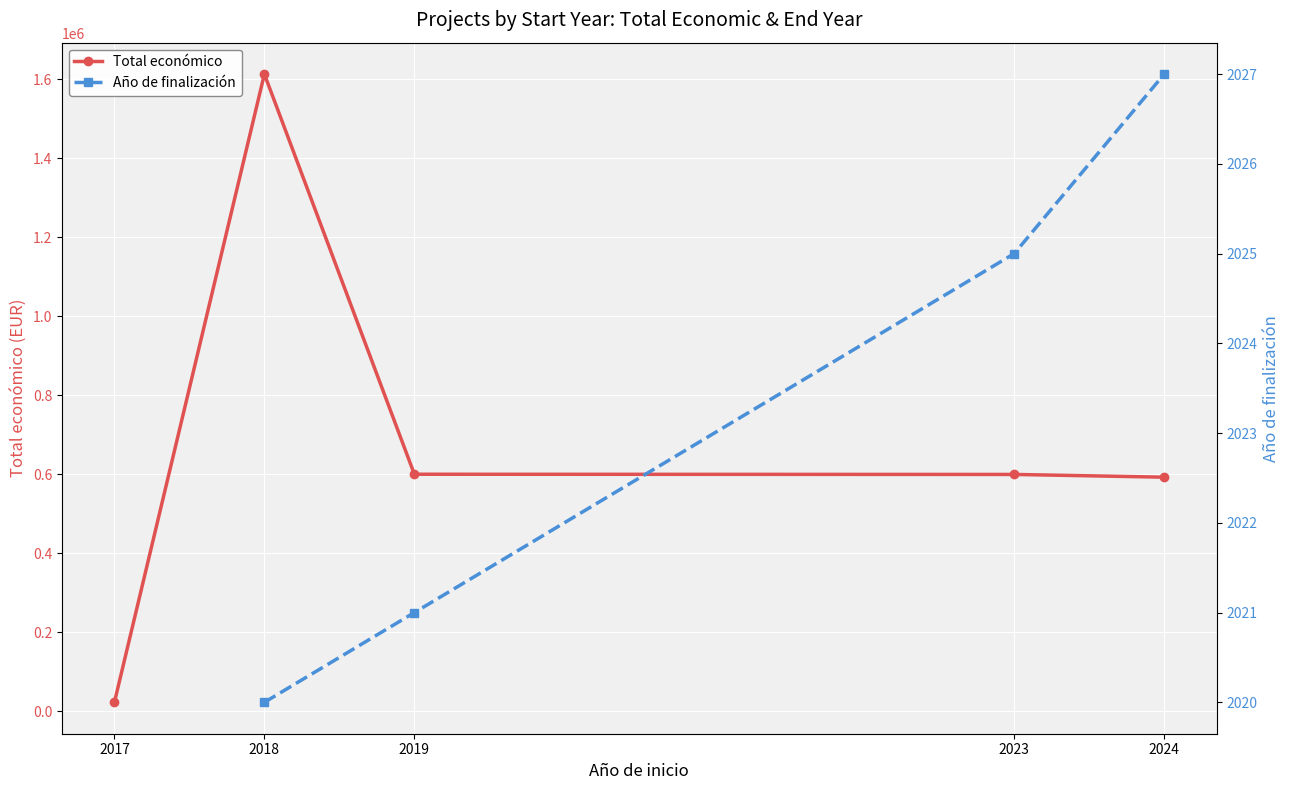

At which label does Total económico reach its minimum?

2017